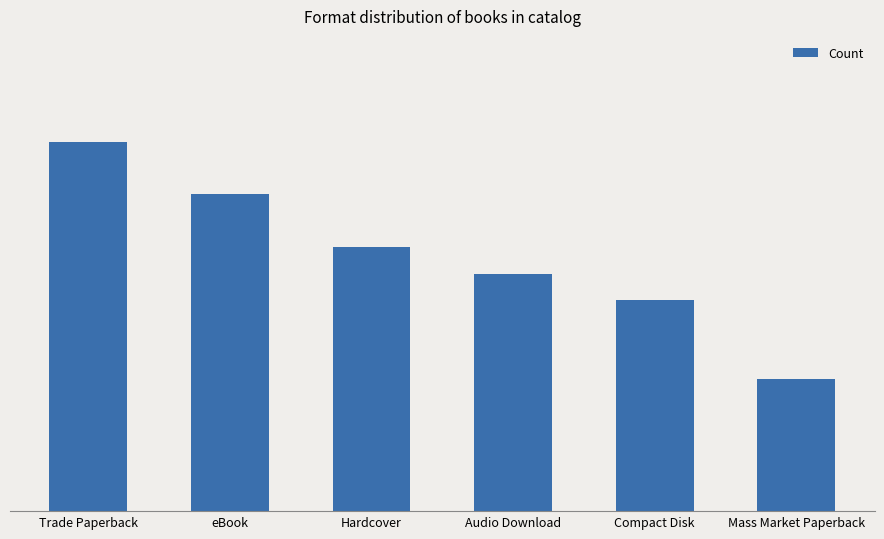

List the labels in order of value, largest first.

Trade Paperback, eBook, Hardcover, Audio Download, Compact Disk, Mass Market Paperback